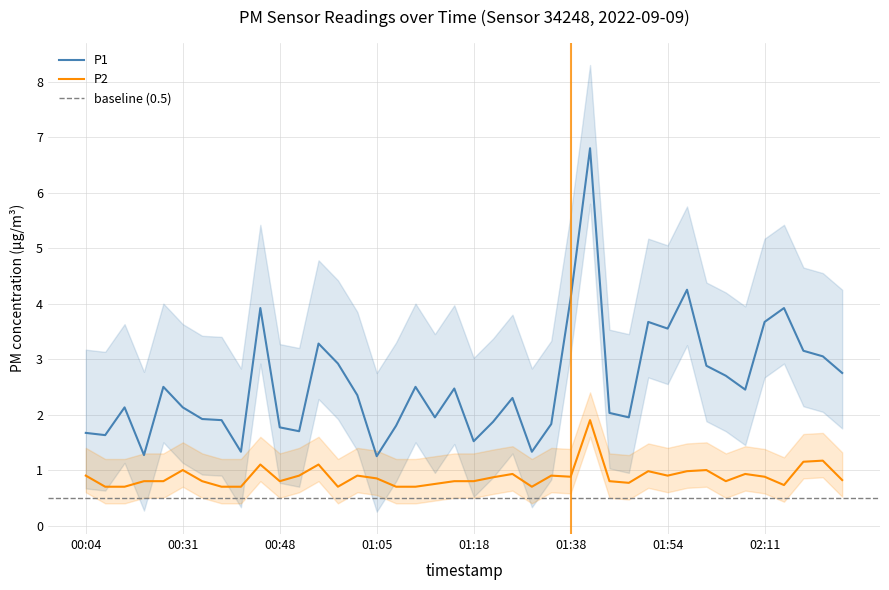

The value of P1 at 01:30 is 0.6. True or false?

False